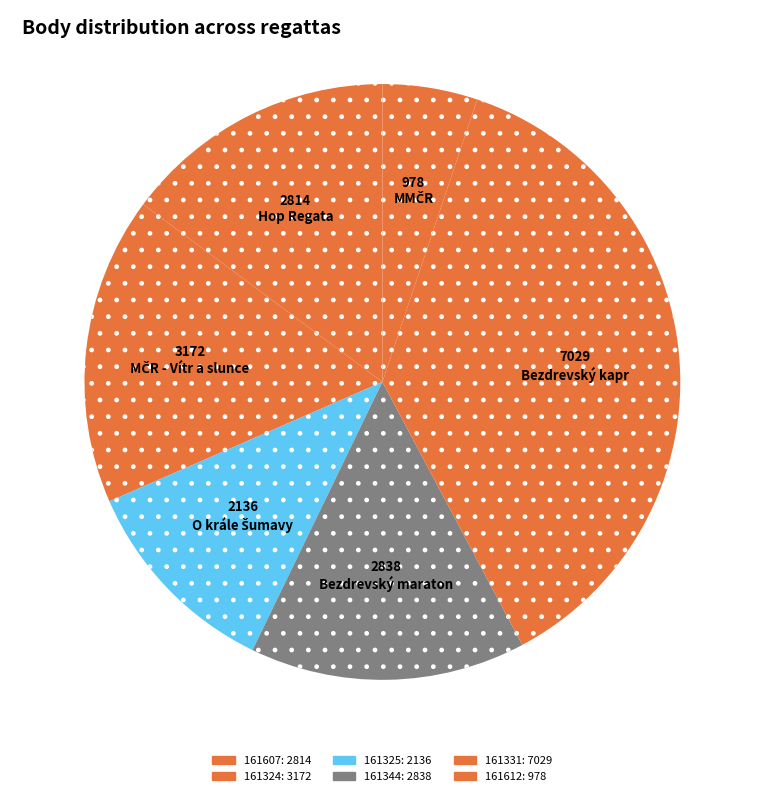

To the nearest percent, what is the difference between the 161331 and 161344 slice percentages?

22%